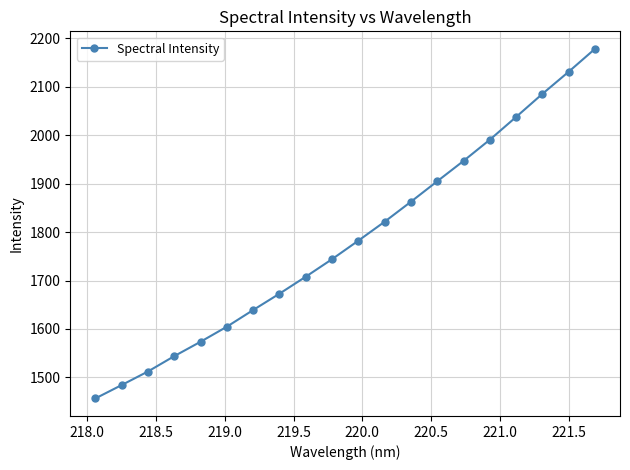

What is the difference between the second highest and minimum values?

674.4